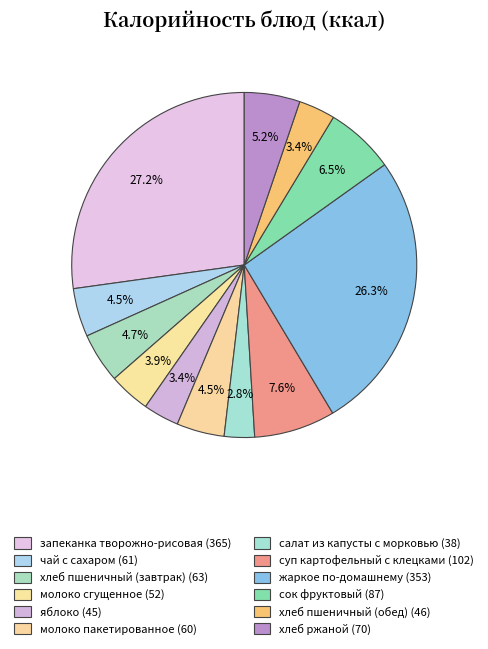

What is the smallest slice in the pie chart?

салат из капусты с морковью